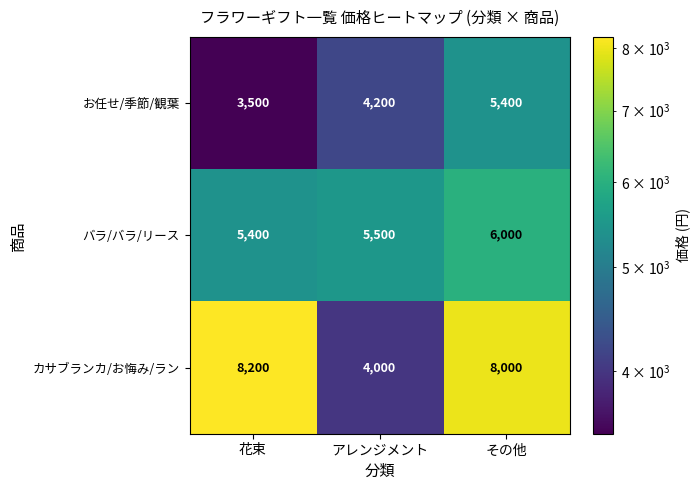

What is the difference between the highest and lowest values at アレンジメント?

1500